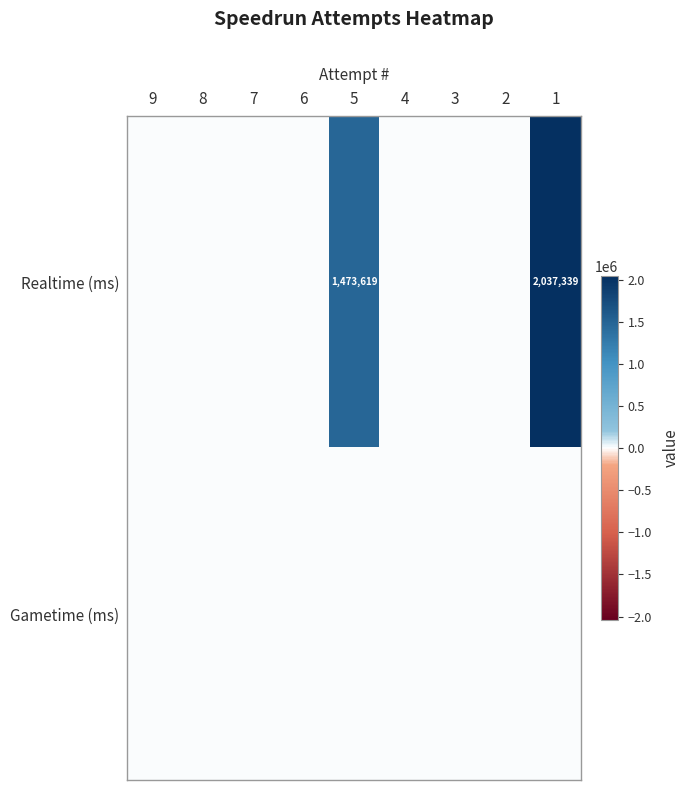

The value of Realtime (ms) at 1 is 2037339. True or false?

True